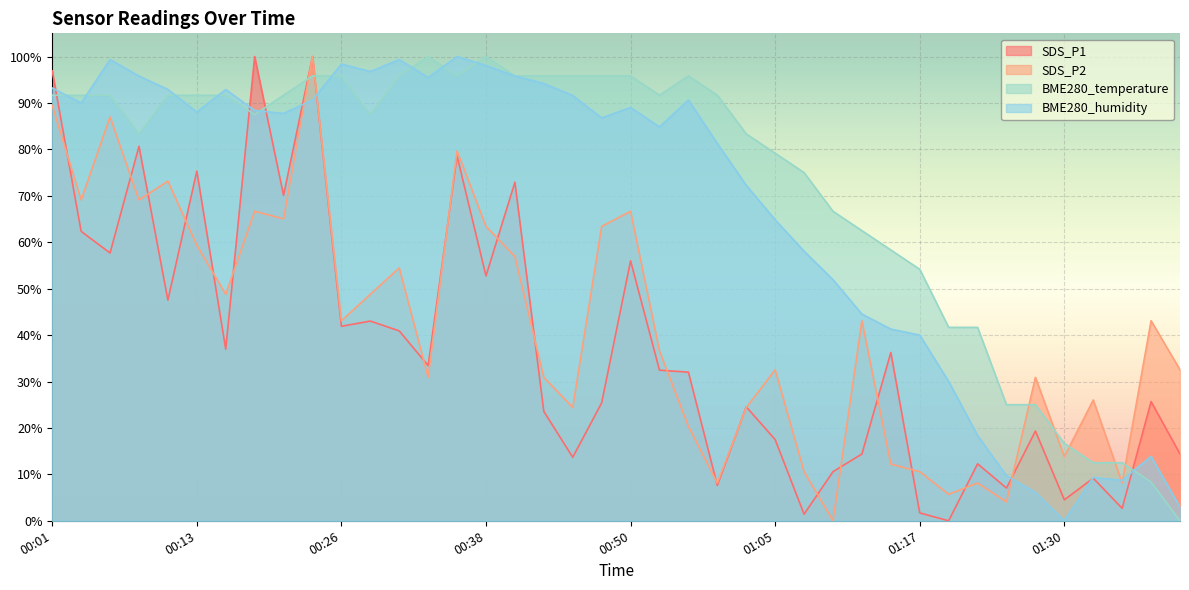

Between 00:04 and 00:18, which series saw the biggest shift?

SDS_P1